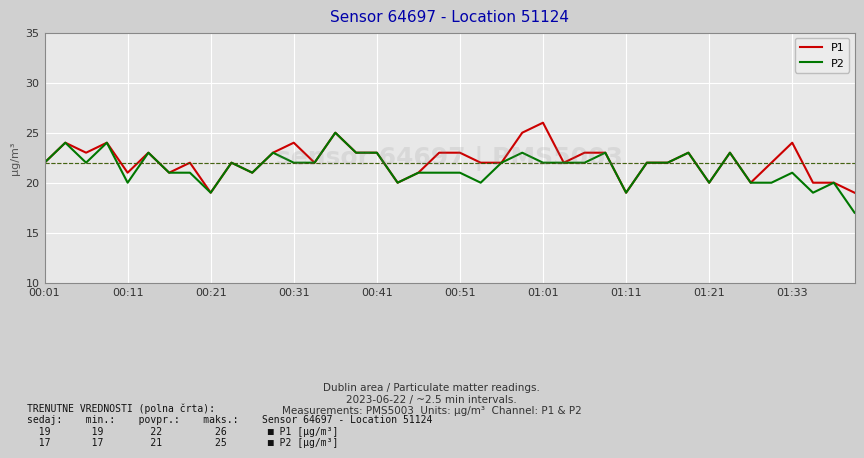

What is the highest value of the P1 series?

26